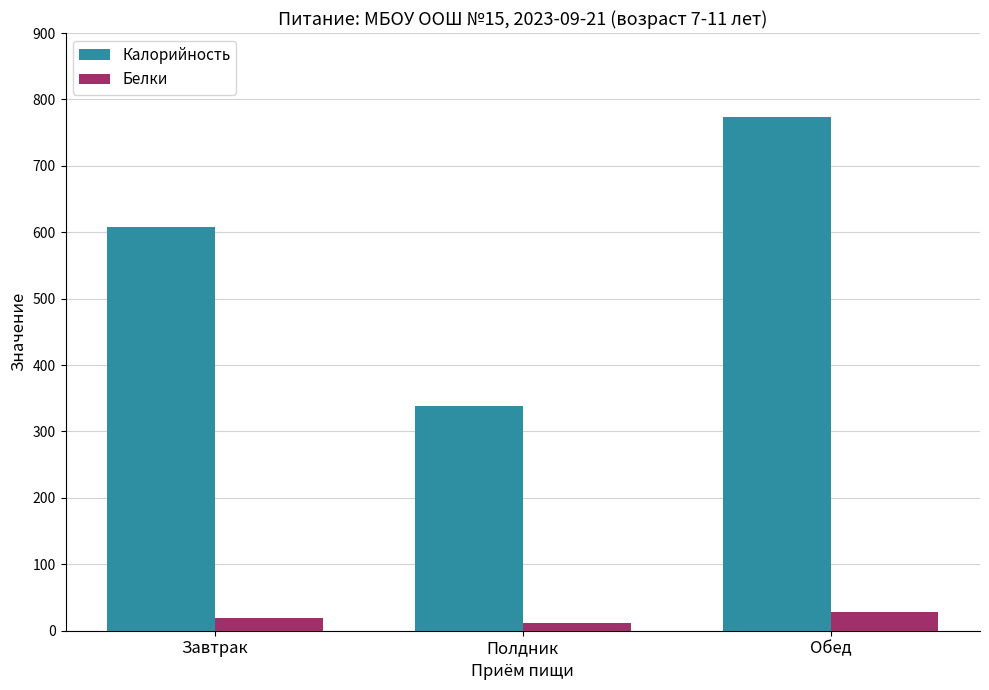

What are all the series names shown in the legend?

Калорийность, Белки